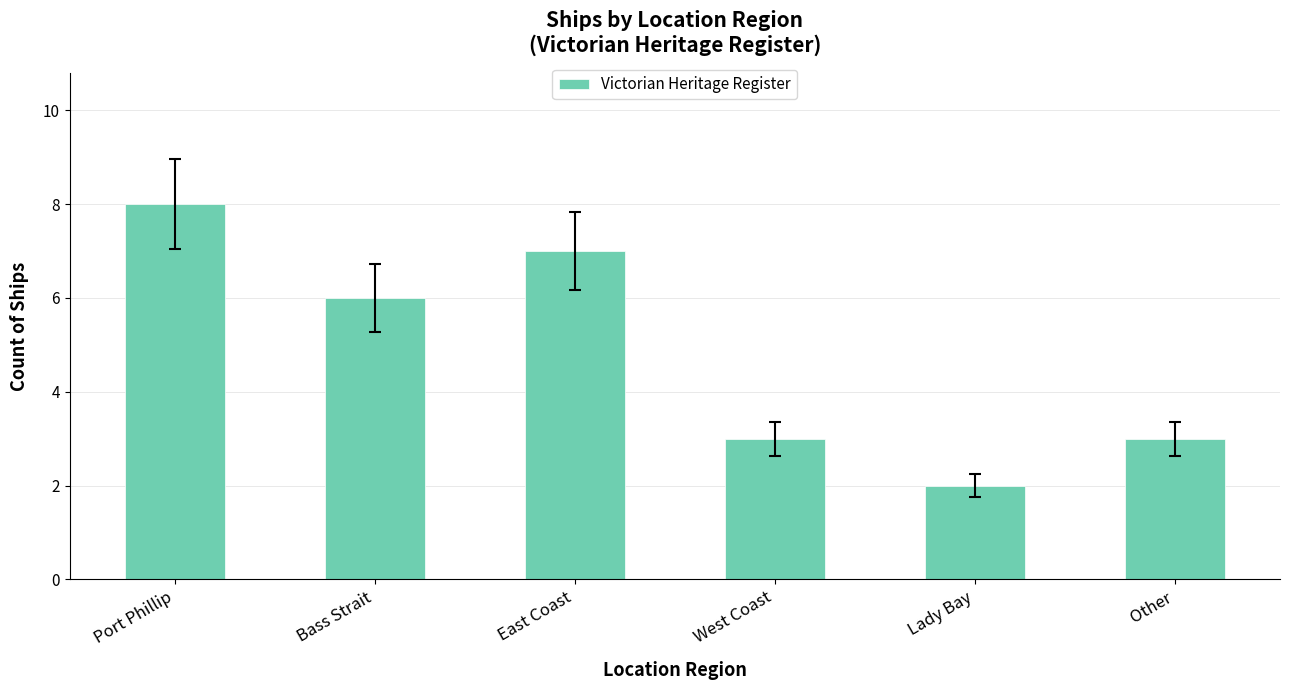

What is the smallest value displayed?

2